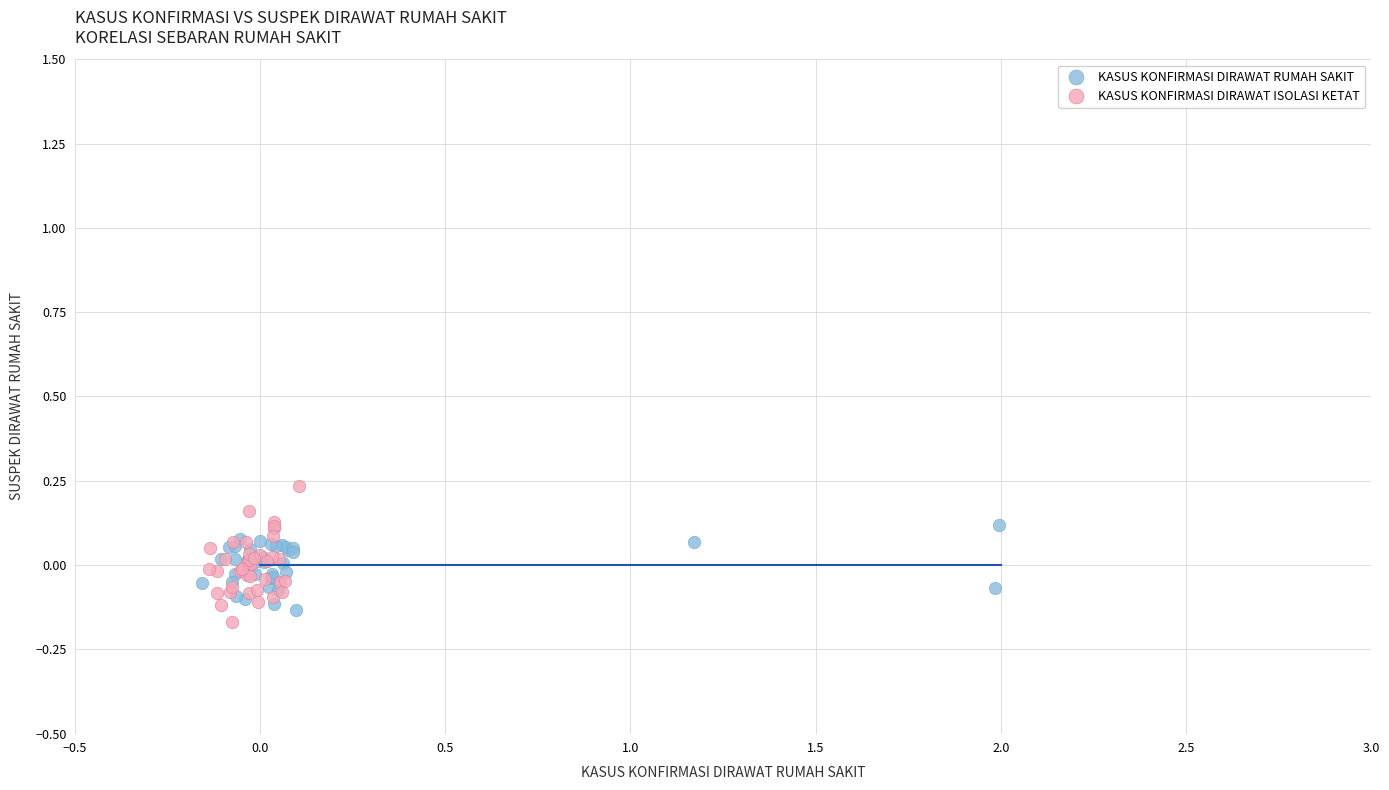

Which series reaches the maximum Y coordinate?

KASUS KONFIRMASI DIRAWAT ISOLASI KETAT